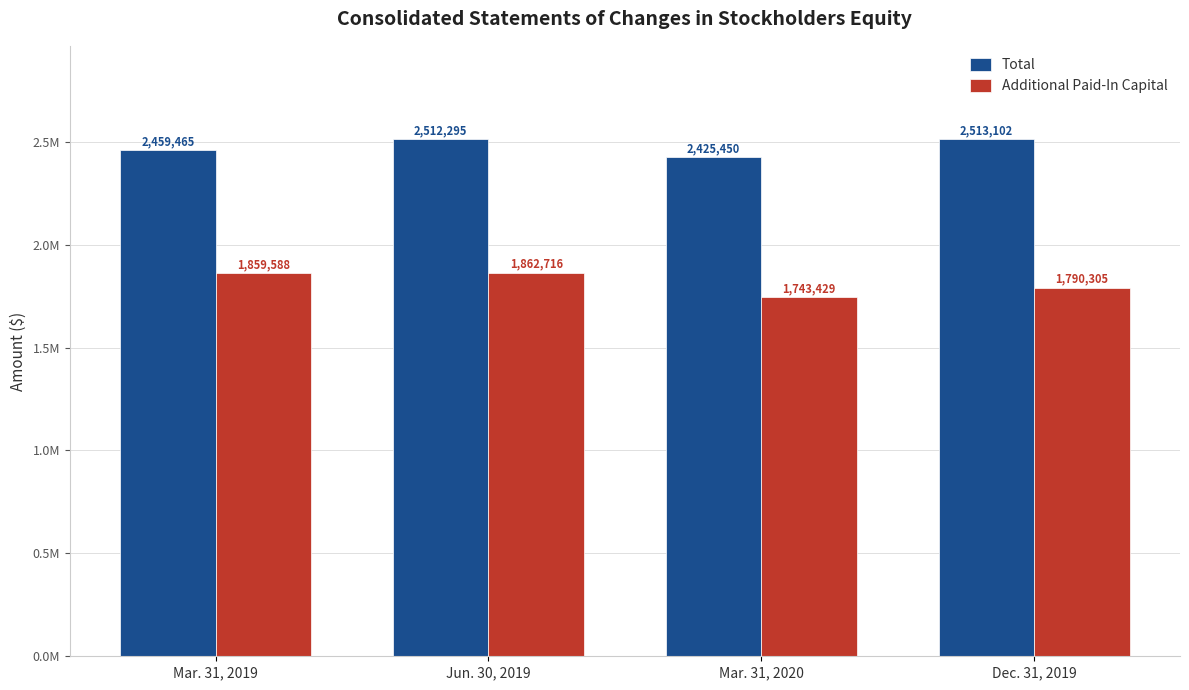

What is the lowest value of the Total series?

2425450